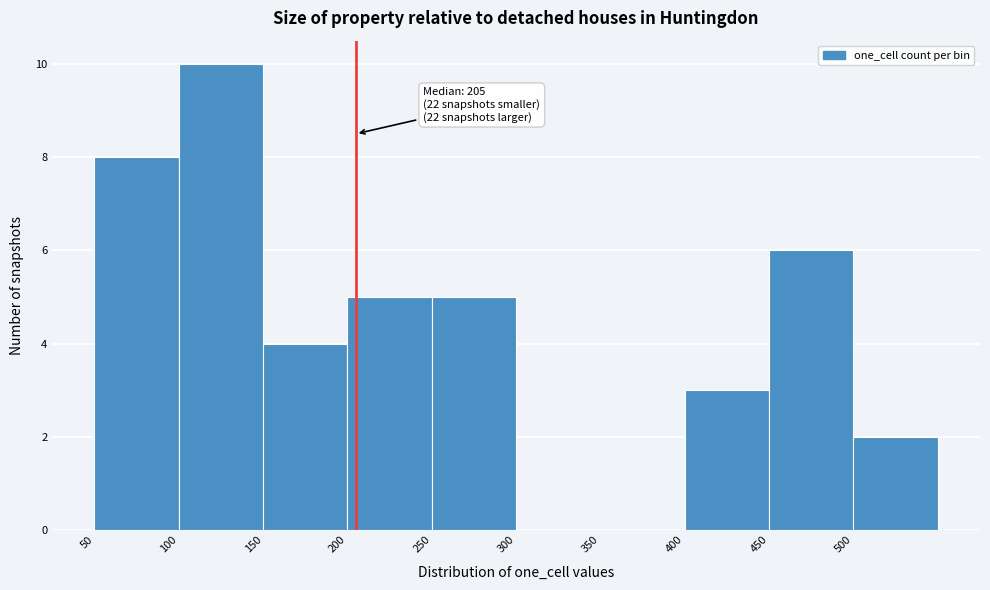

Over which range of the x-axis is the bar tallest?

100 to 150